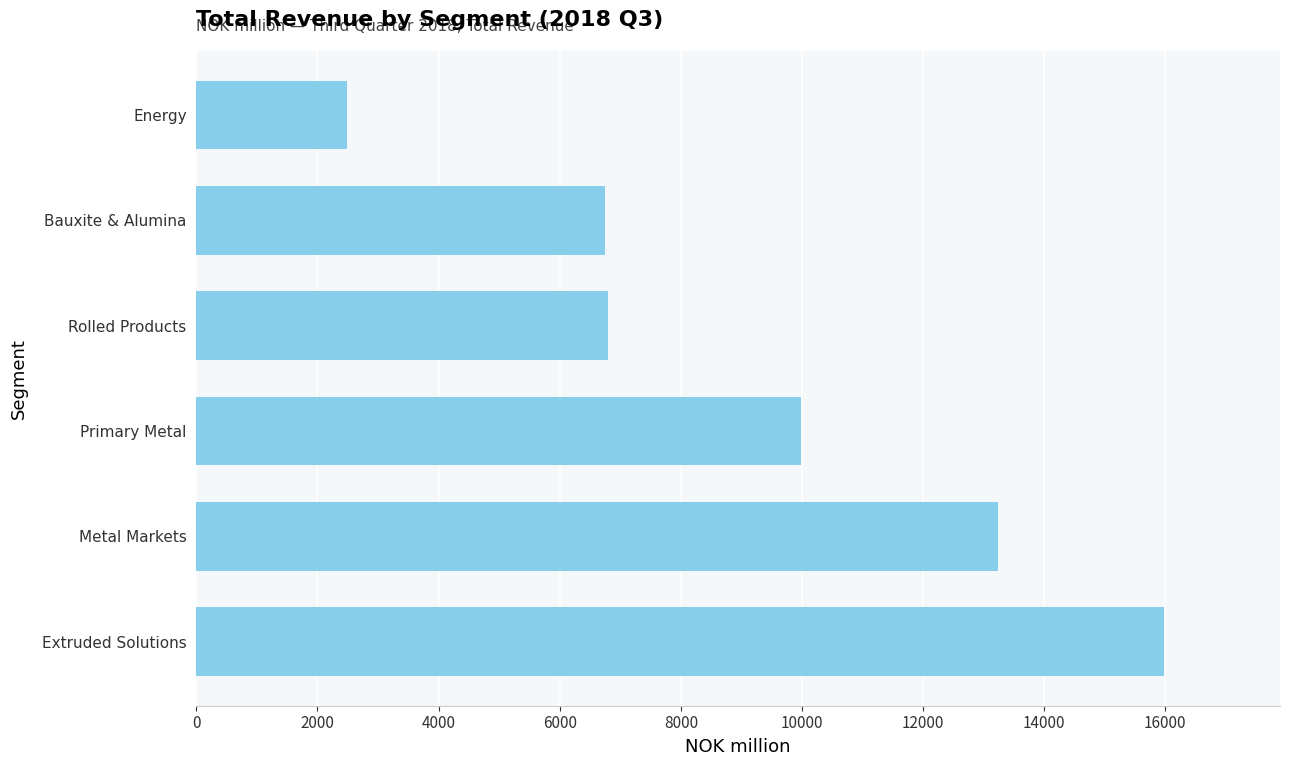

Where is the data nearest to the value 9232?

Primary Metal